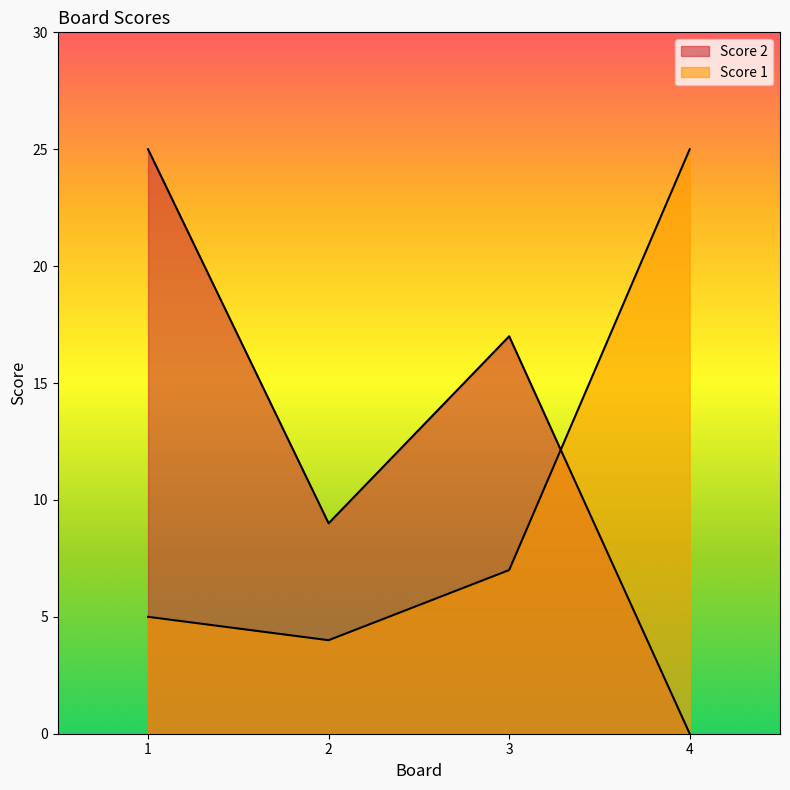

At which category does Score 2 reach its first local valley?

2